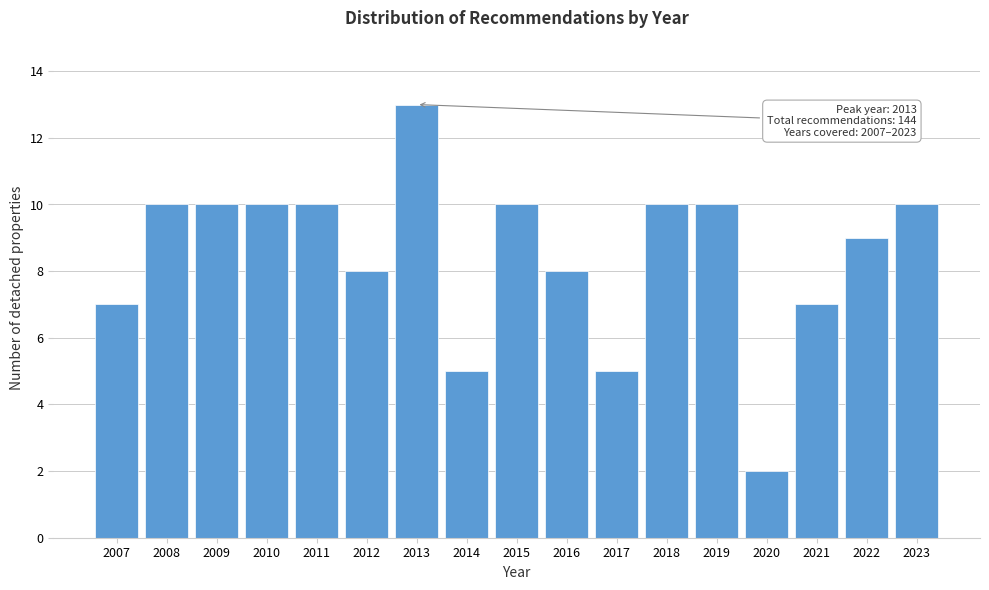

Reading left to right, list all the values displayed in this chart.

7	10	10	10	10	8	13	5	10	8	5	10	10	2	7	9	10